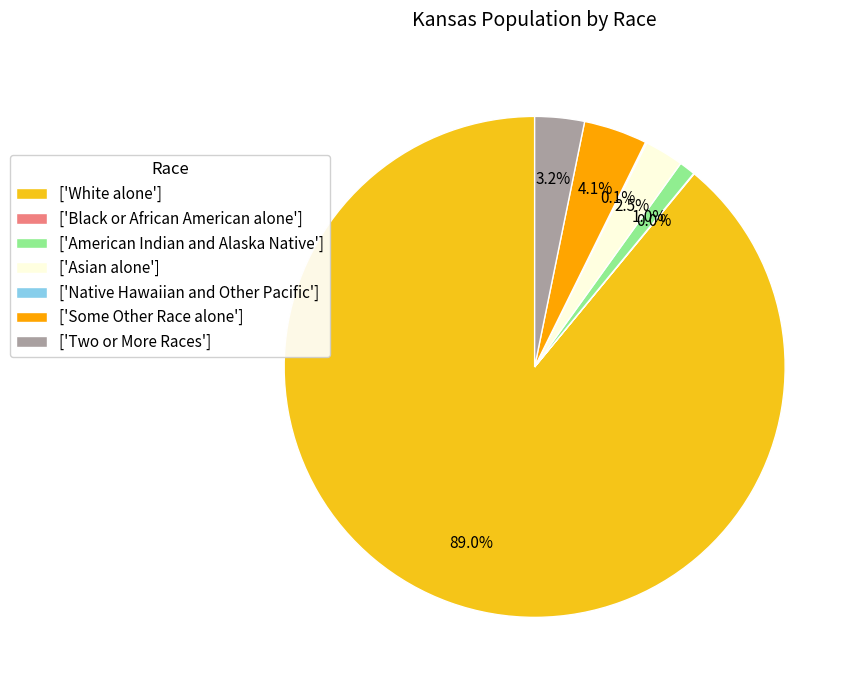

How much of the chart is everything except ['Some Other Race alone']?

95.9%